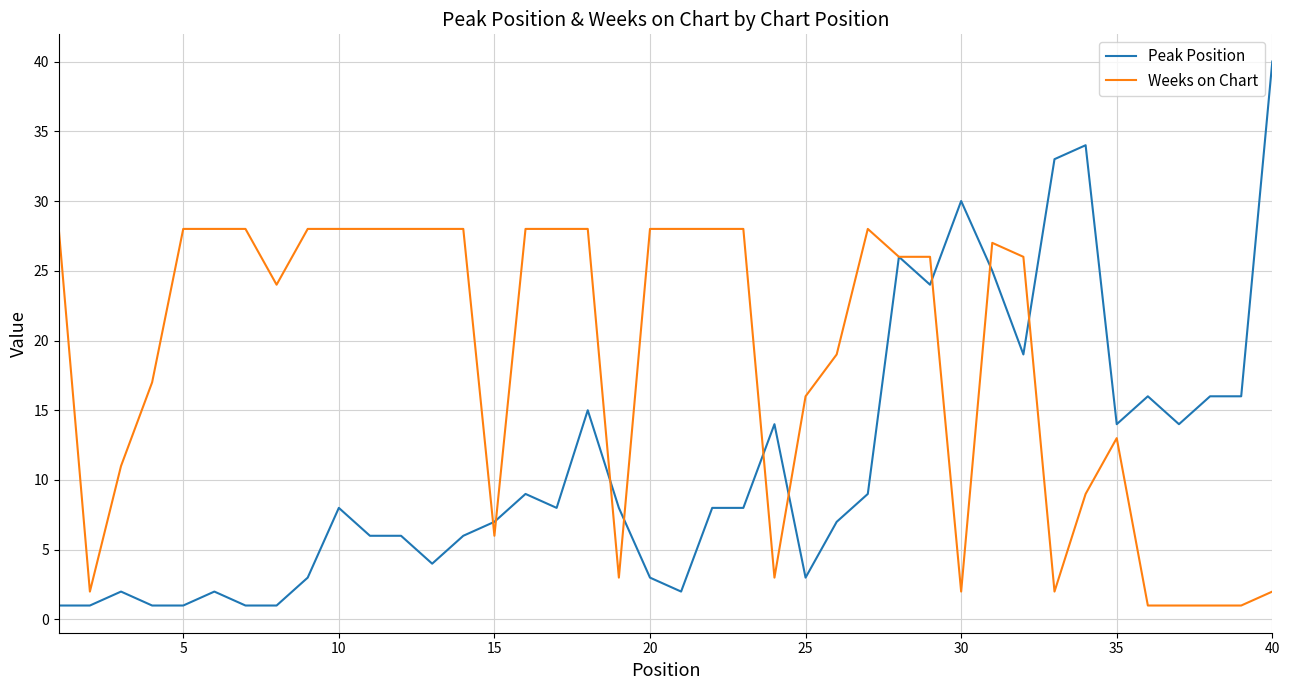

After their last crossing, which series has the higher values: Weeks on Chart or Peak Position?

Peak Position